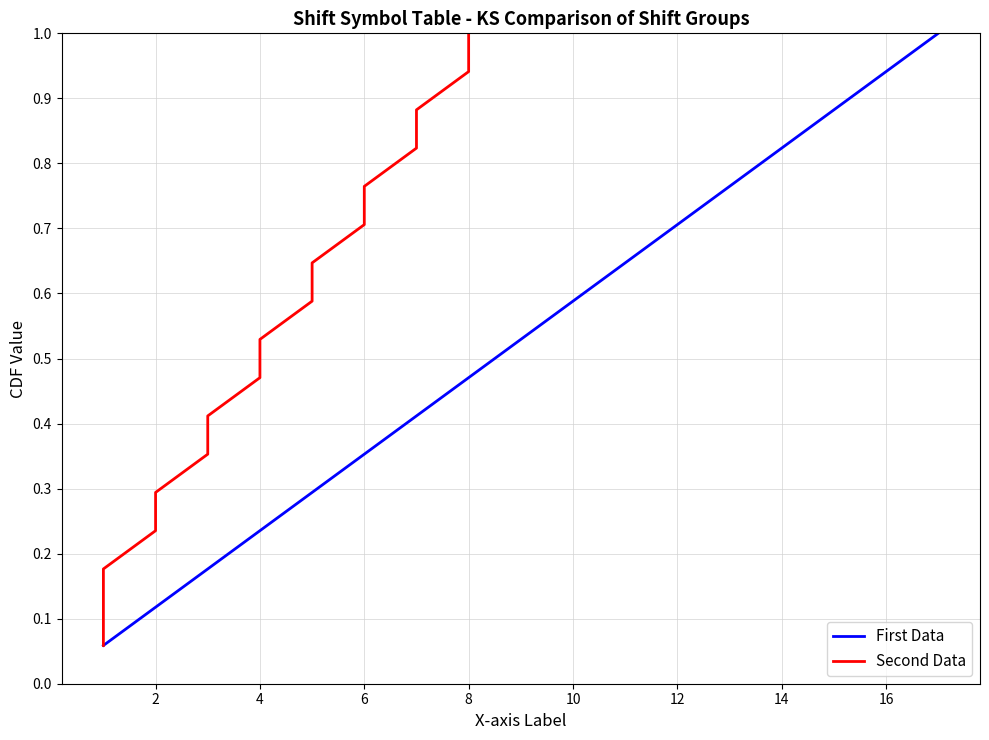

Which series has the widest spread of values?

First Data